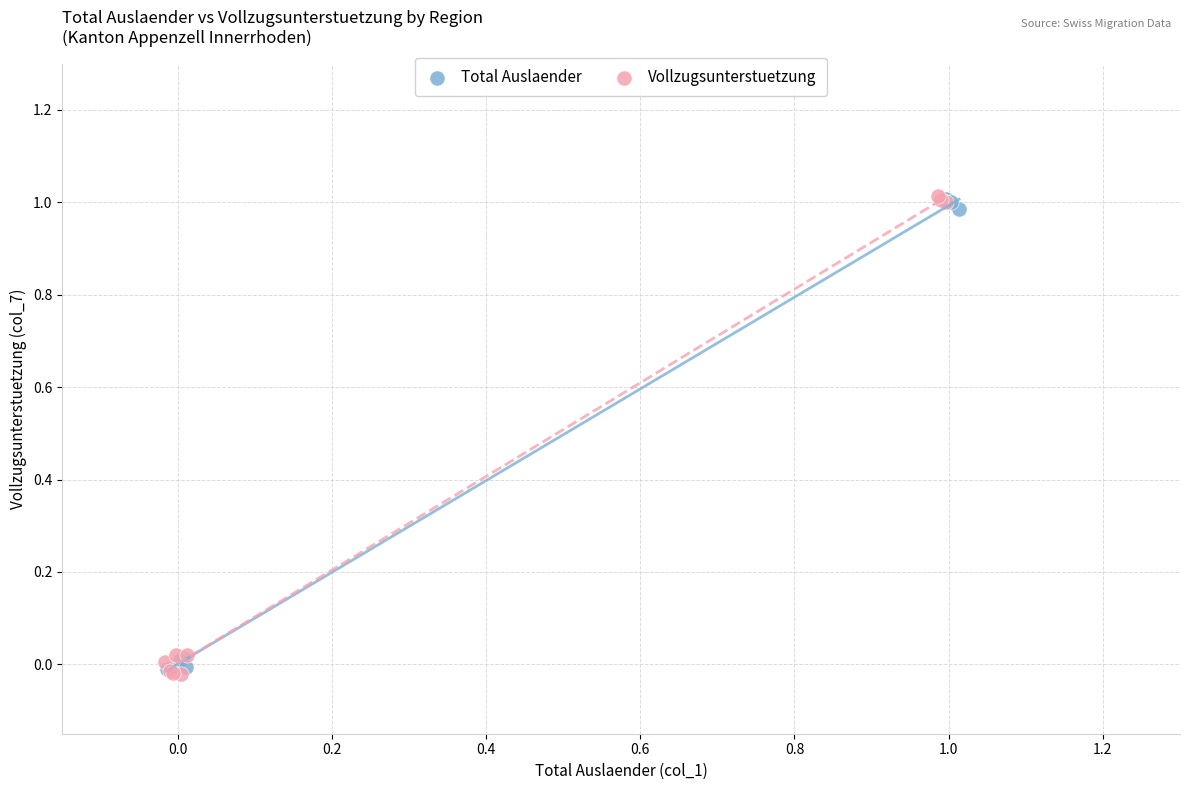

Which series has the largest Y range (max minus min)?

Vollzugsunterstuetzung